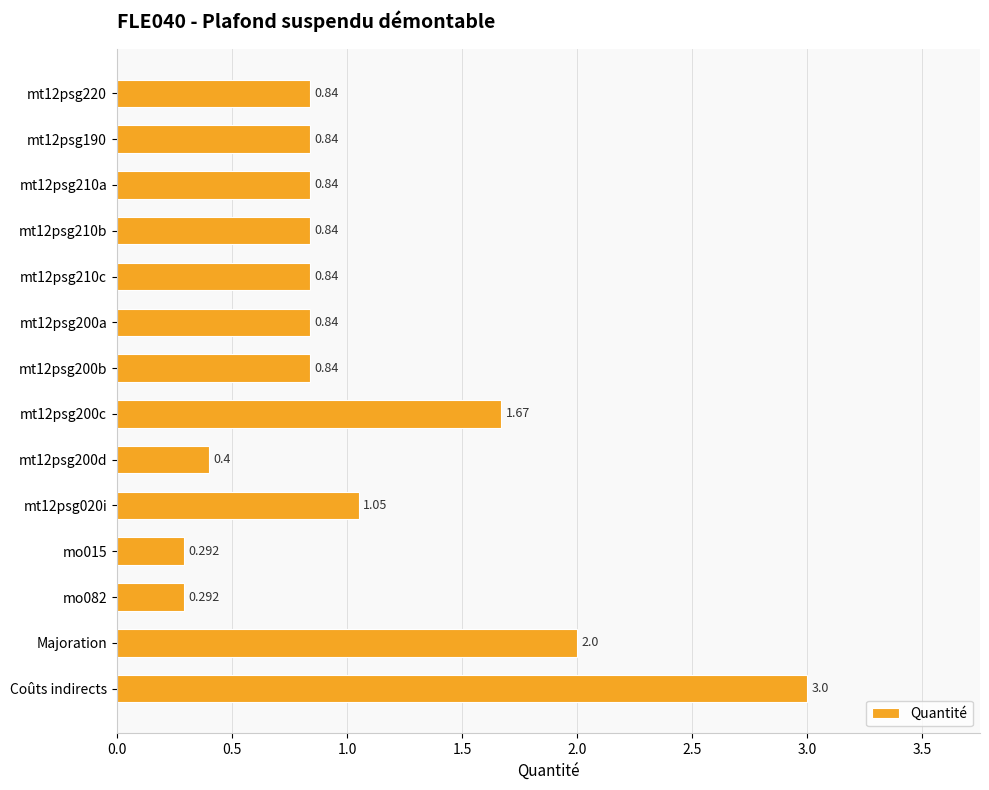

What is the maximum value shown in the chart?

3.0